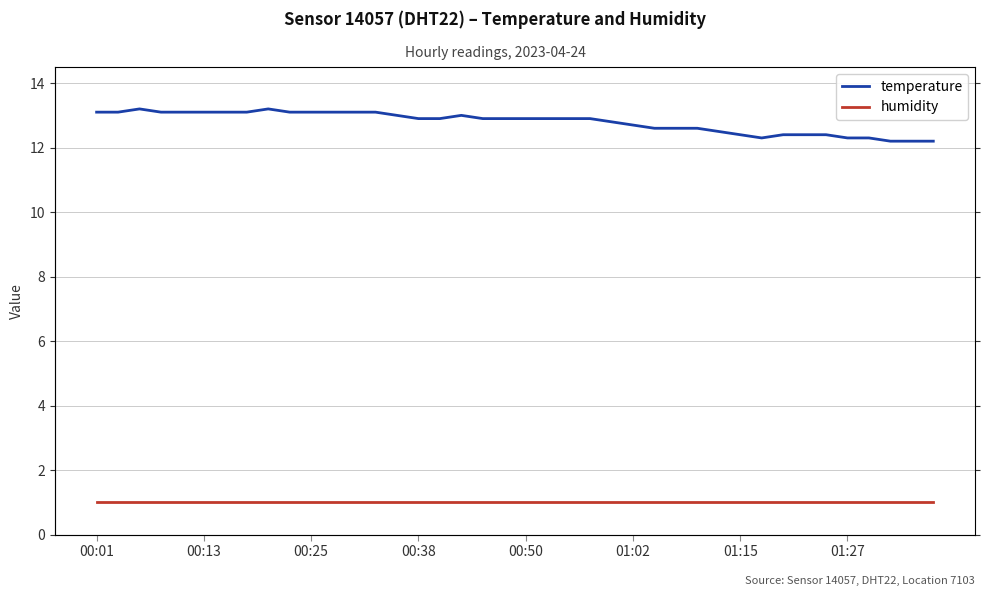

True or false: humidity has more than 0 interior local peaks.

False